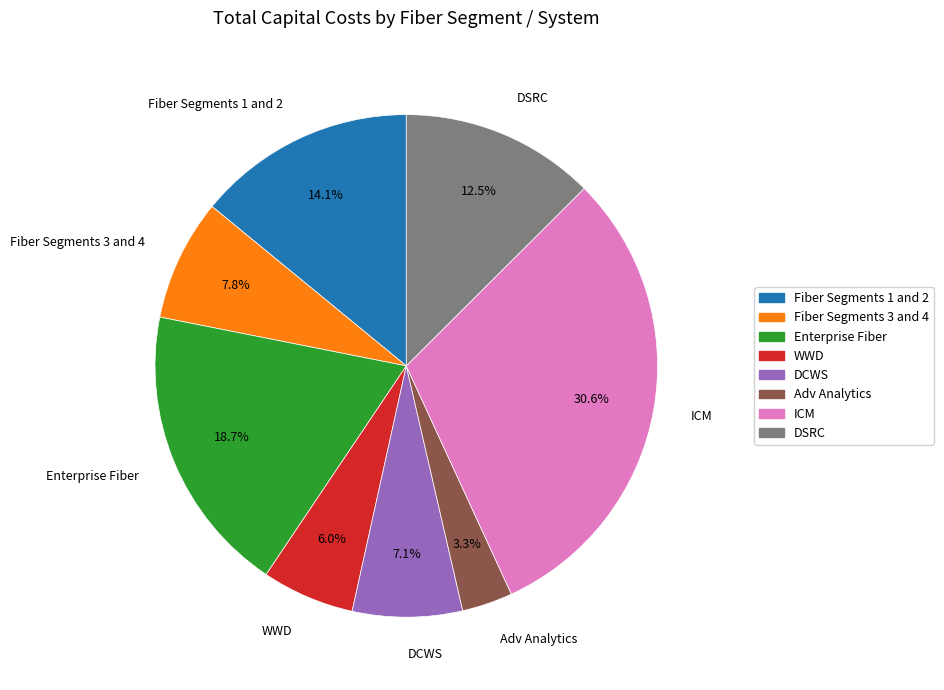

Count the number of slices in the pie.

8